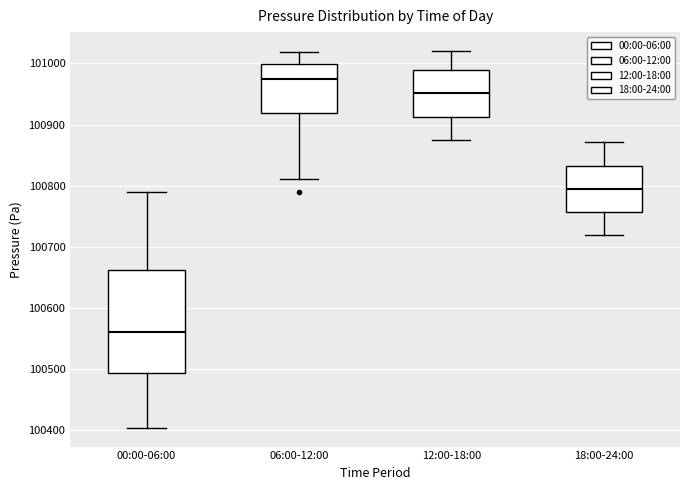

Where does the upper whisker of the box for 18:00-24:00 end on the y-axis? The values are not printed on the chart, so give them approximately, as read against the axis.

100870